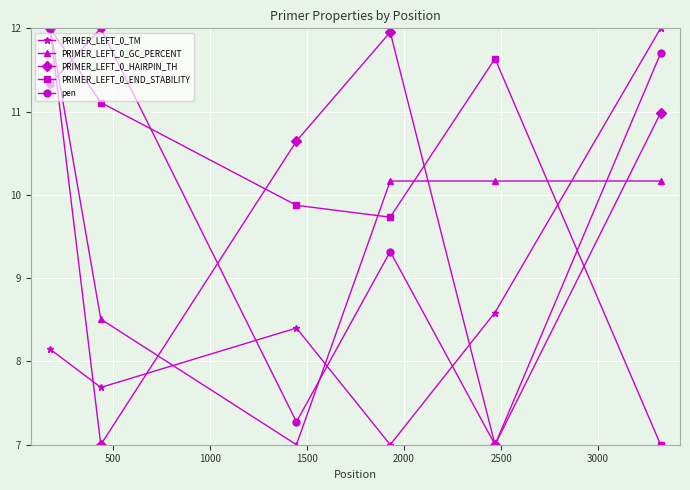

What are all the series names shown in the legend?

PRIMER_LEFT_0_TM, PRIMER_LEFT_0_GC_PERCENT, PRIMER_LEFT_0_HAIRPIN_TH, PRIMER_LEFT_0_END_STABILITY, pen